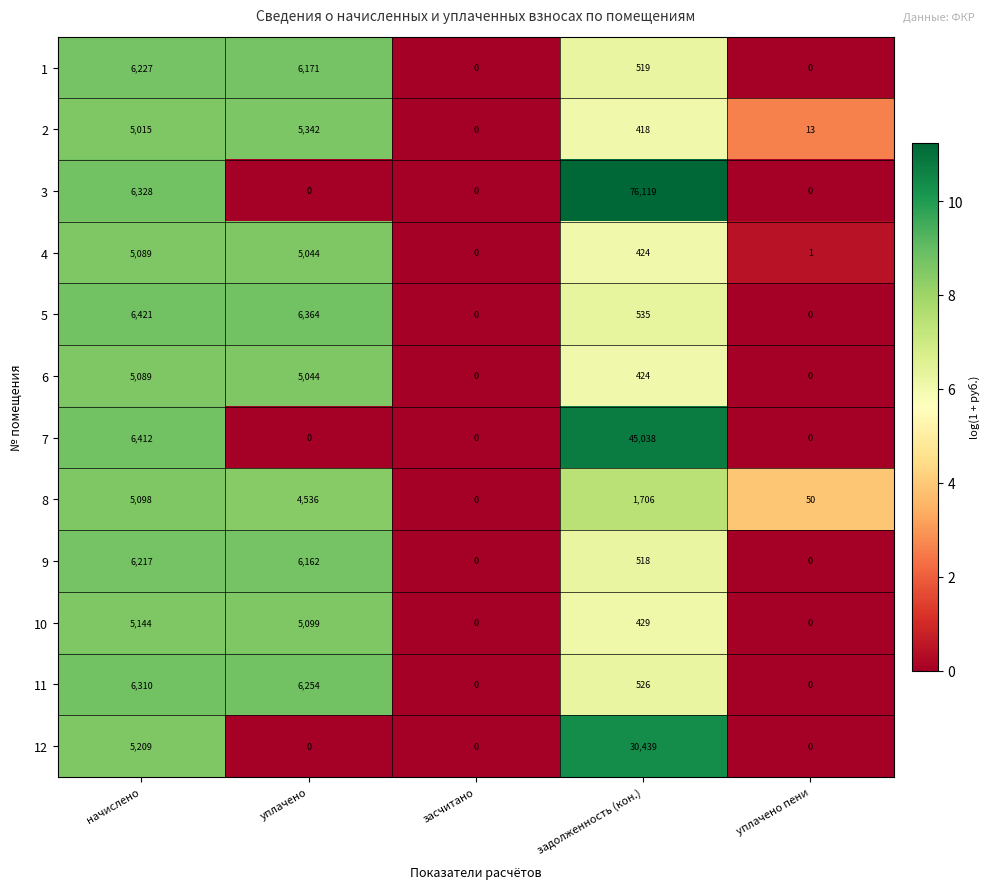

What is the maximum value shown in the chart?

76119